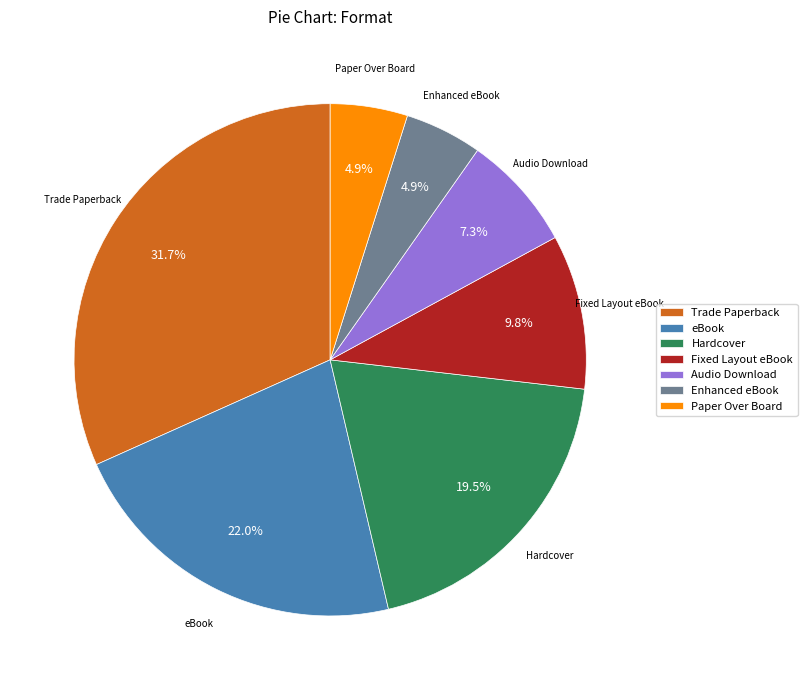

What percentage is the Trade Paperback slice, to the nearest percent?

32%